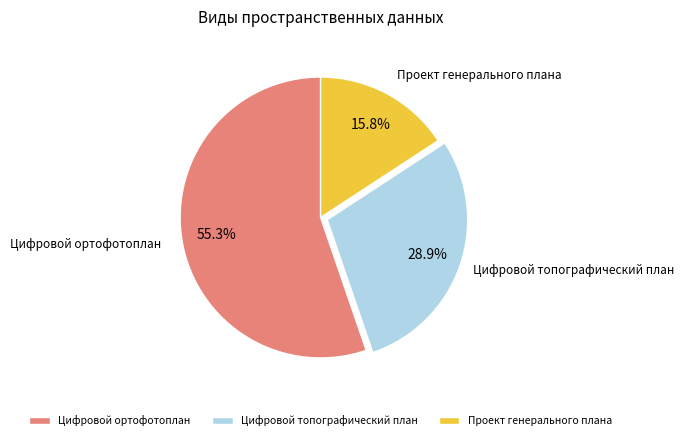

How many slices are in this pie chart?

3